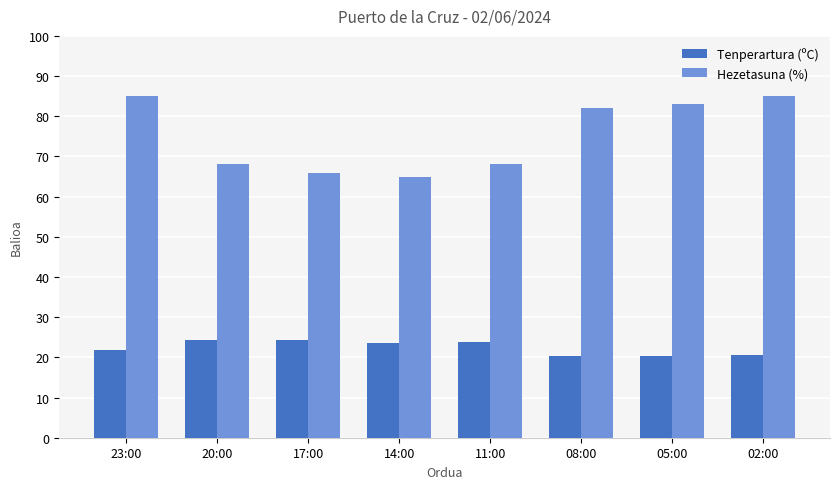

At which label is Tenperartura (ºC) closest to 22?

23:00